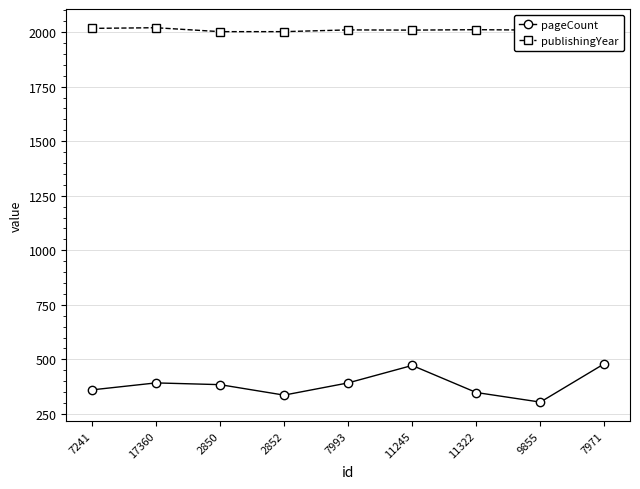

At 7971, list the series in order from largest to smallest.

publishingYear, pageCount